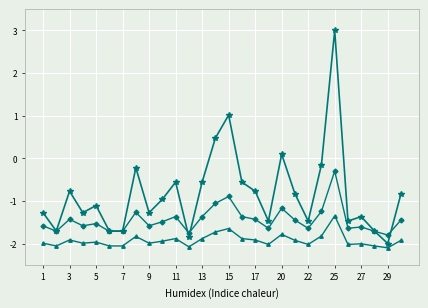

What is the minimum value shown in the chart?

-2.1